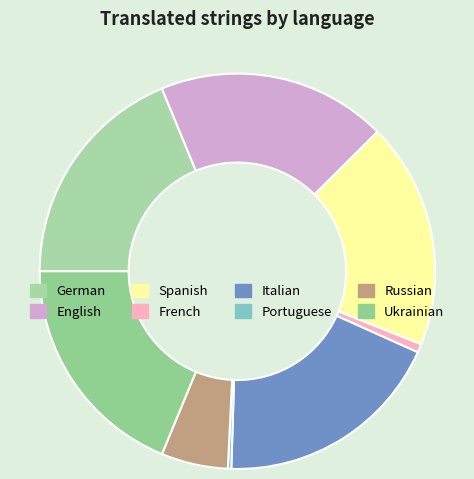

Count the number of slices in the pie.

8